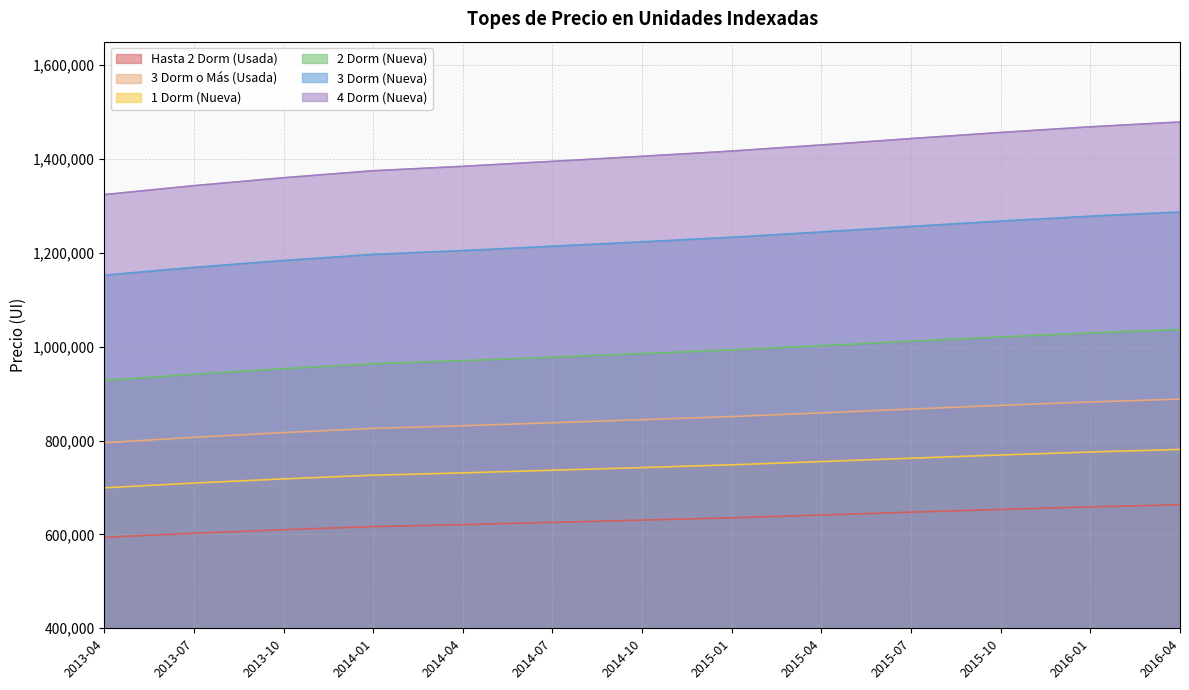

What is the sum of all 2 Dorm (Nueva) values?

12813508